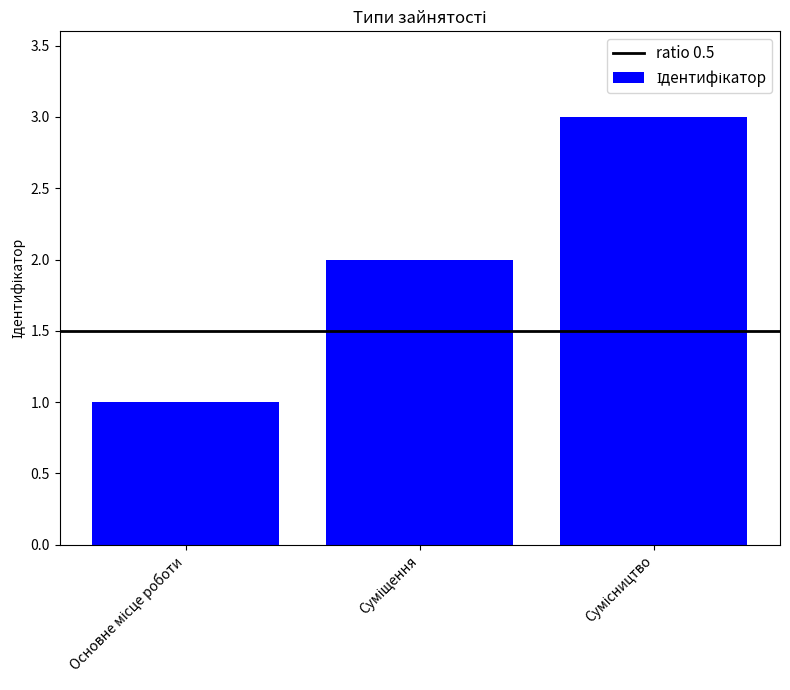

Reading left to right, transcribe all the data shown in this chart.

1	2	3